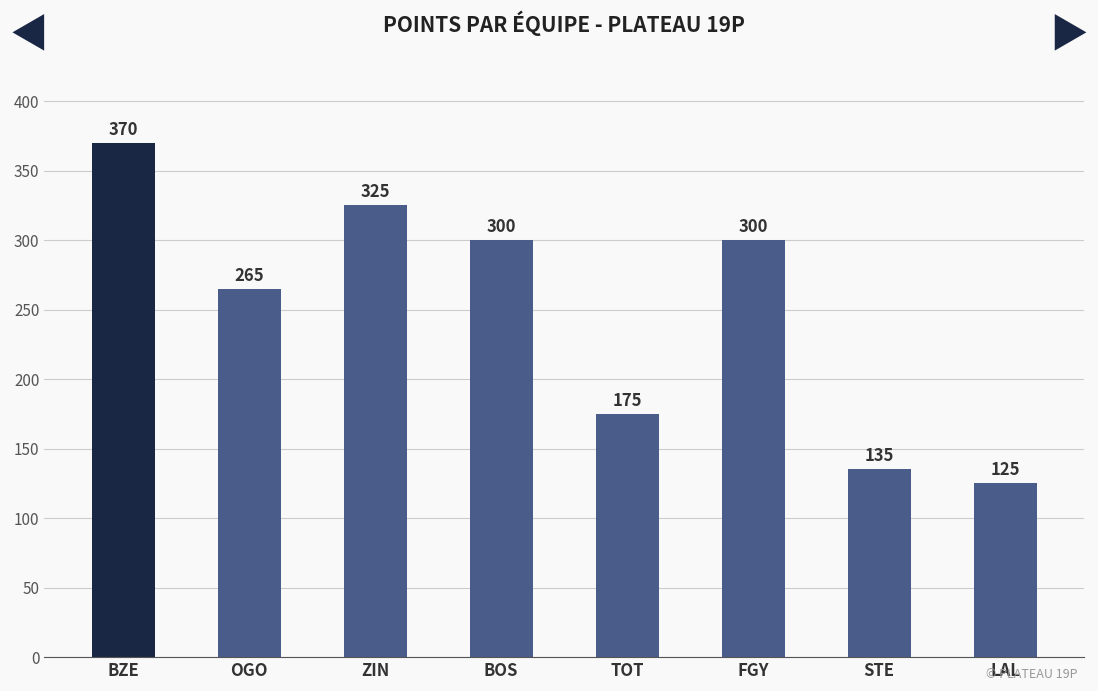

Count the values in the range 175 to 325.

5